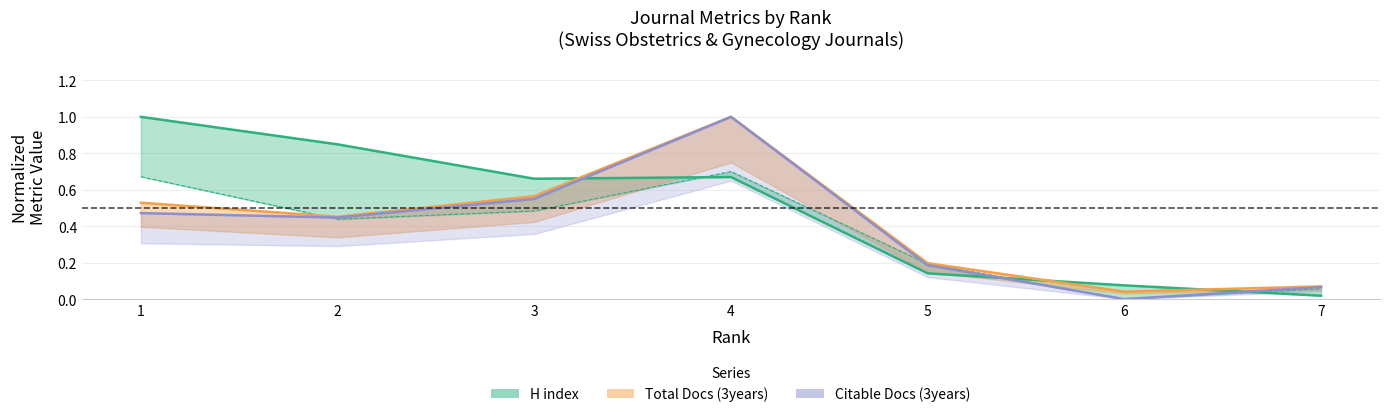

At which label does Citable Docs (3years) reach its peak?

4